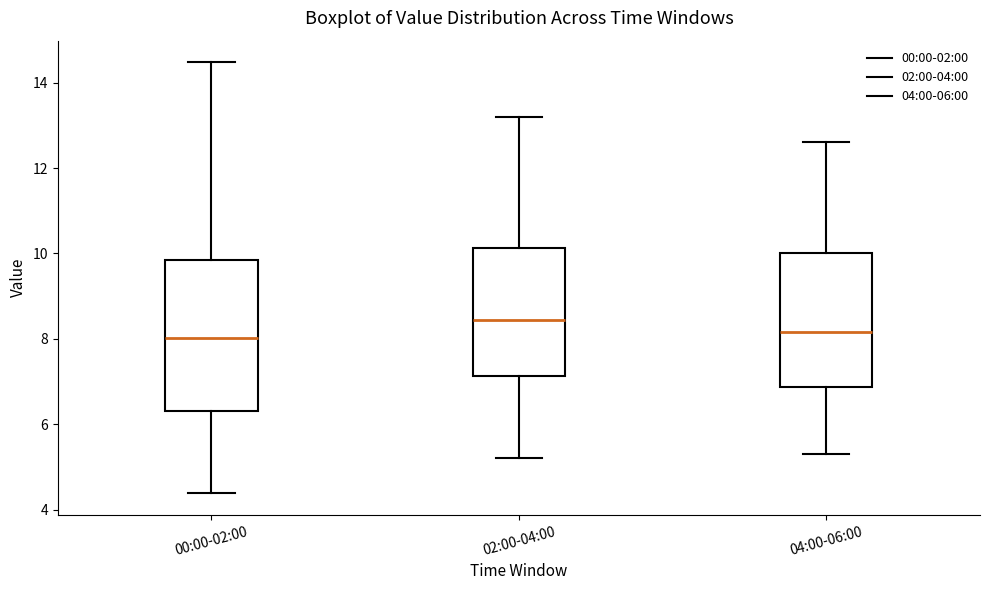

Reading left to right, transcribe this box plot: for each box, give where its median line is, the range the box spans, and where its two whiskers end, as read against the y-axis. The values are not printed on the chart, so give them approximately, as read against the axis.

00:00-02:00: median 8.0, box 6.4 to 9.8, whiskers 4.4 to 14.4
02:00-04:00: median 8.4, box 7.2 to 10.2, whiskers 5.2 to 13.2
04:00-06:00: median 8.2, box 6.8 to 10.0, whiskers 5.4 to 12.6